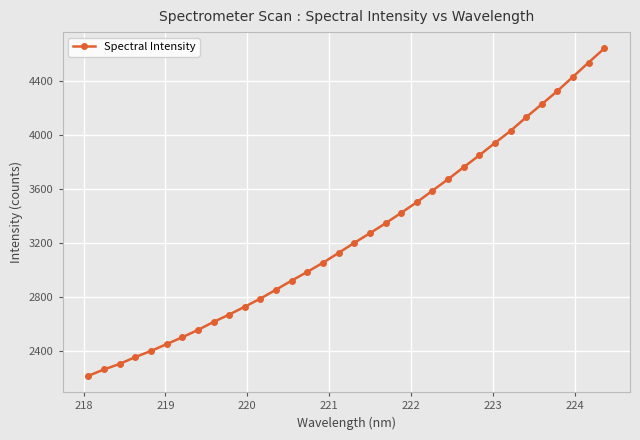

Count the number of values greater than 3200.

17